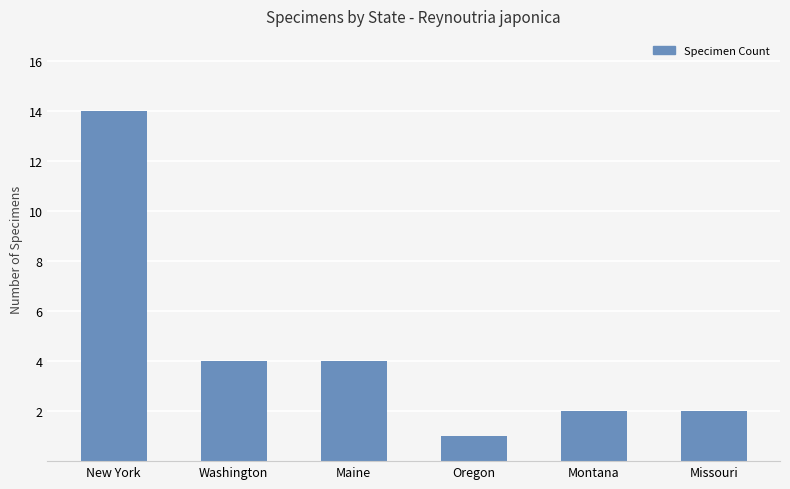

The chart shows a value of 4 at Washington. True or false?

True